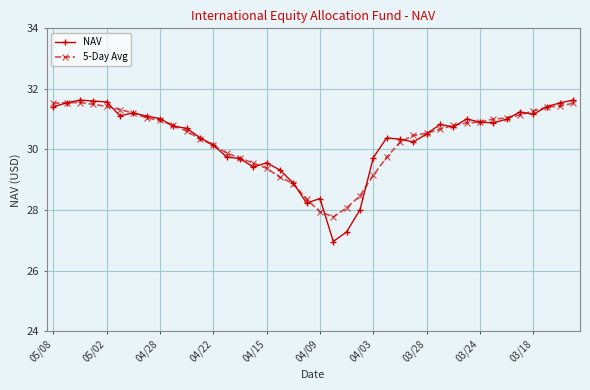

What is the maximum value for 5-Day Avg?

31.6